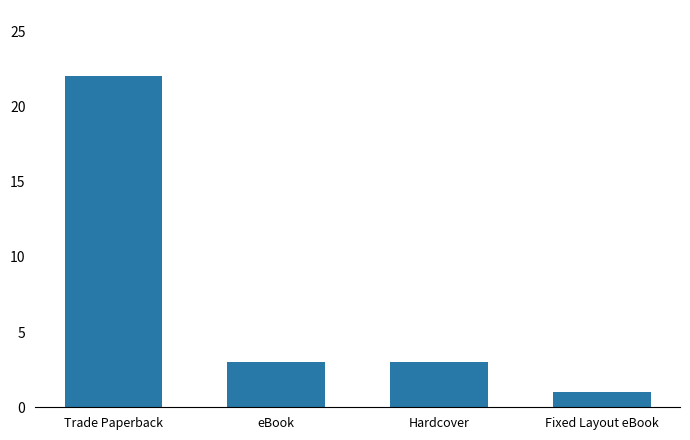

What is the change in value from Trade Paperback to Hardcover?

-19